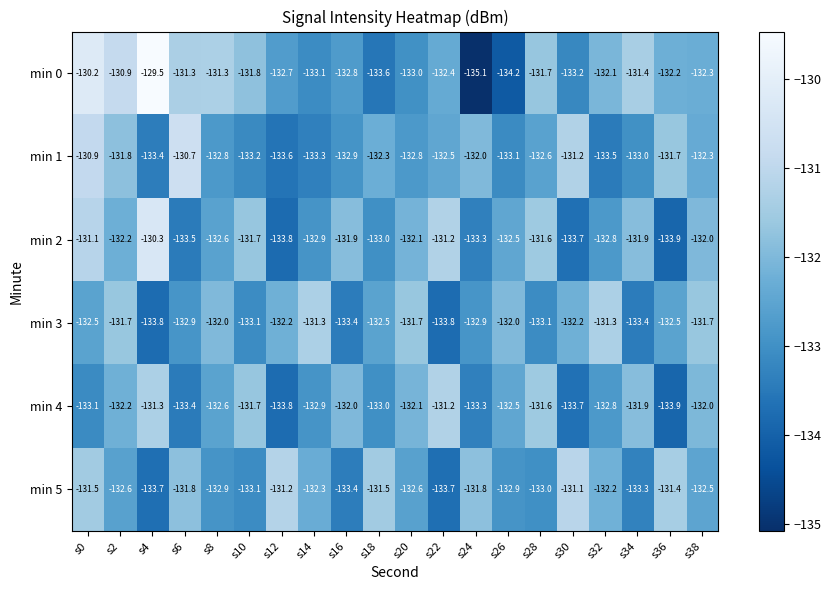

What is the approximate value of min 0 at s0?

-130.2